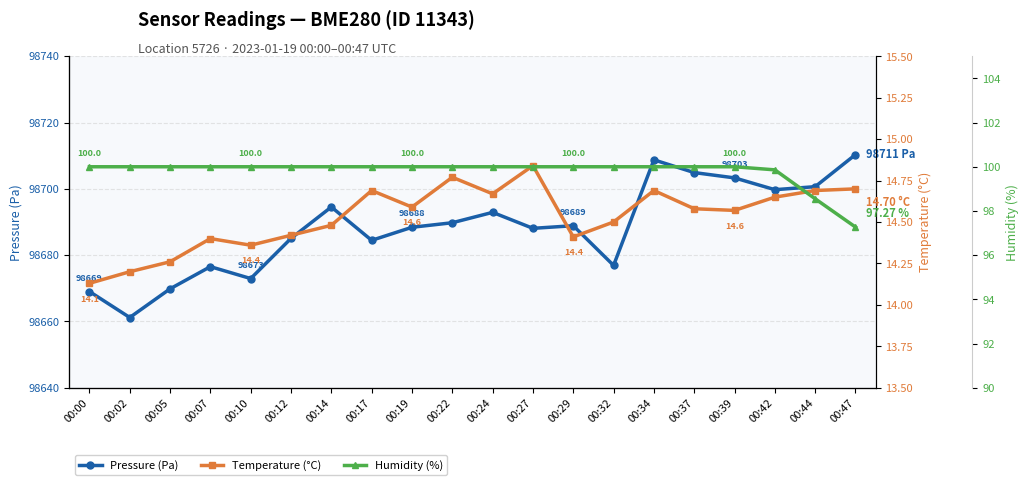

True or false: humidity has a value of 100.0 at 00:37.

True